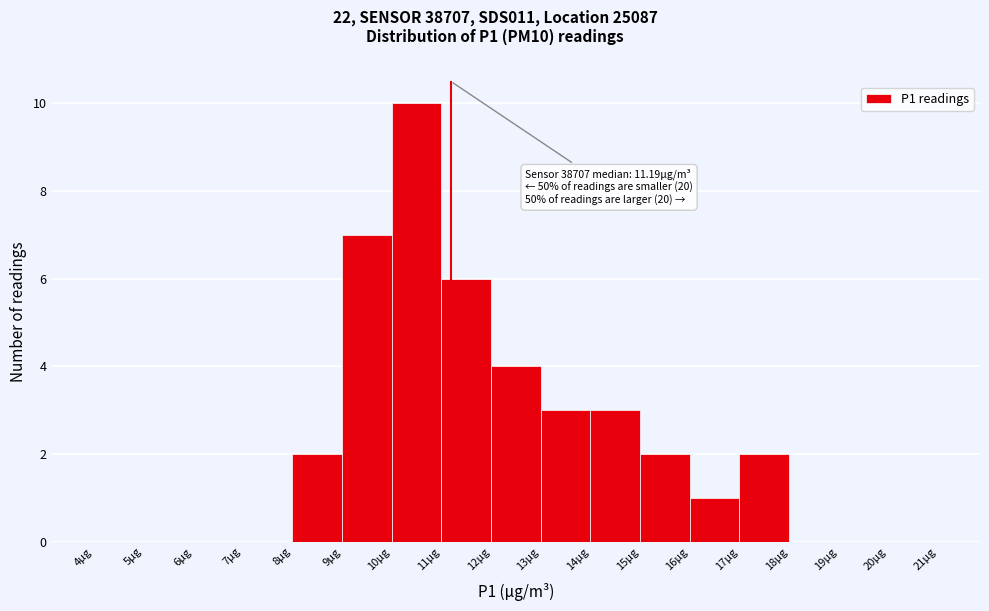

Which range on the x-axis has the tallest bar?

10 to 11